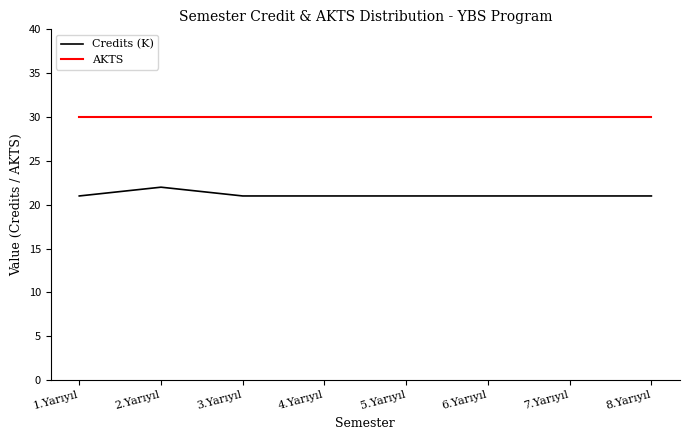

Which series changed the most between 2.Yarıyıl and 6.Yarıyıl?

Credits (K)